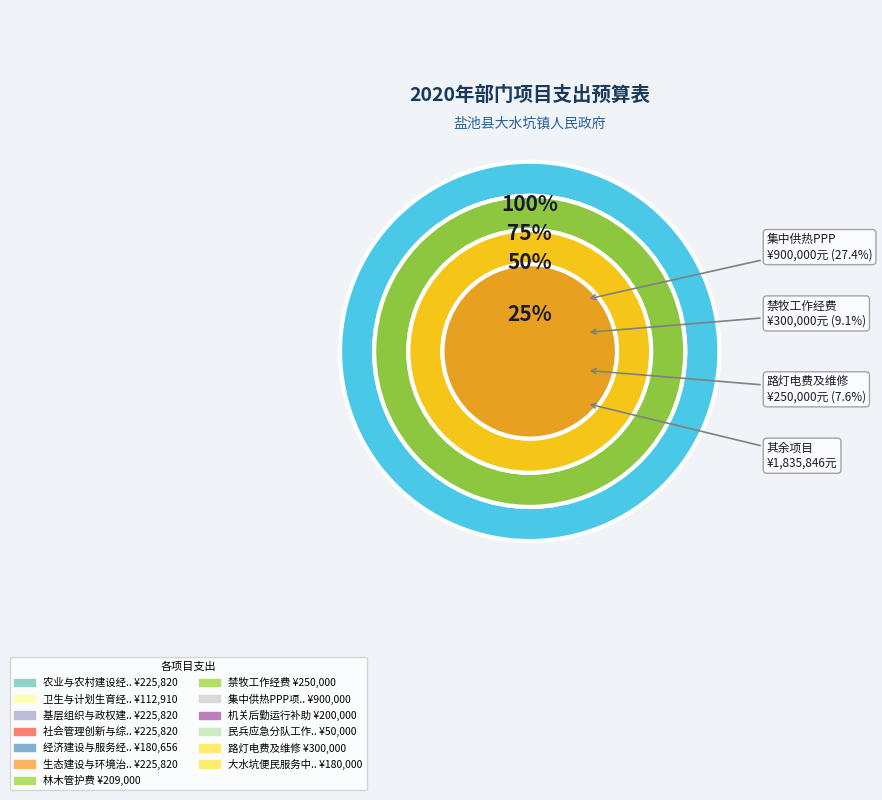

Between 禁牧工作经费 and 农业与农村建设经费, which is larger?

禁牧工作经费